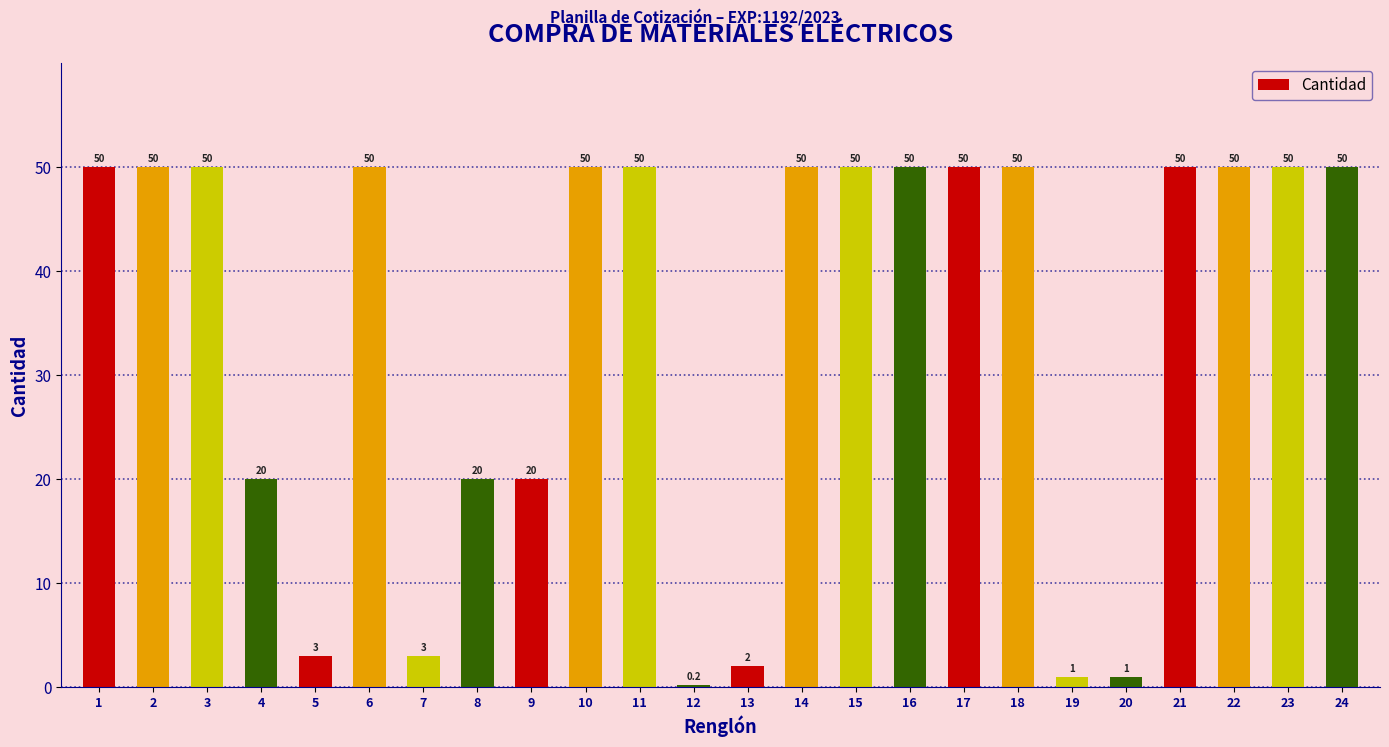

What is the greatest value displayed?

50.0